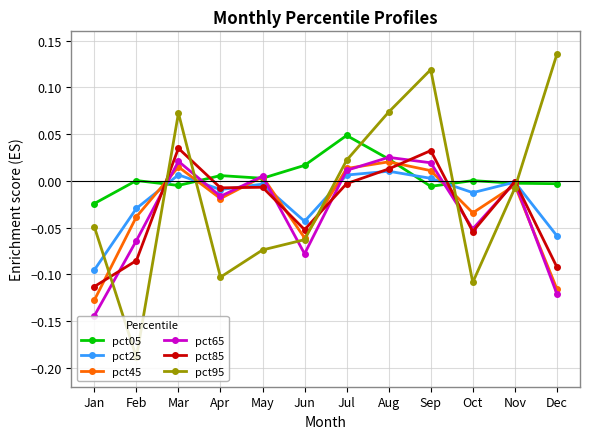

Which series has the widest spread of values?

pct95